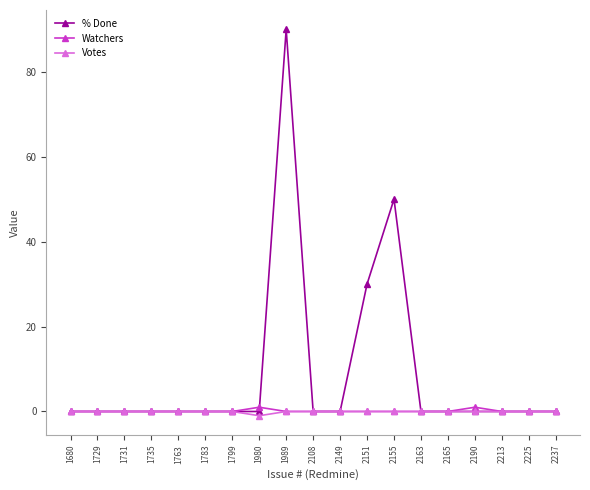

Reading right to left, what are all the values shown in this chart?

% Done: 2237=0	2225=0	2213=0	2190=0	2165=0	2163=0	2155=50	2151=30	2149=0	2108=0	1989=90	1980=0	1799=0	1783=0	1763=0	1735=0	1731=0	1729=0	1680=0
Watchers: 2237=0	2225=0	2213=0	2190=1	2165=0	2163=0	2155=0	2151=0	2149=0	2108=0	1989=0	1980=1	1799=0	1783=0	1763=0	1735=0	1731=0	1729=0	1680=0
Votes: 2237=0	2225=0	2213=0	2190=0	2165=0	2163=0	2155=0	2151=0	2149=0	2108=0	1989=0	1980=-1	1799=0	1783=0	1763=0	1735=0	1731=0	1729=0	1680=0